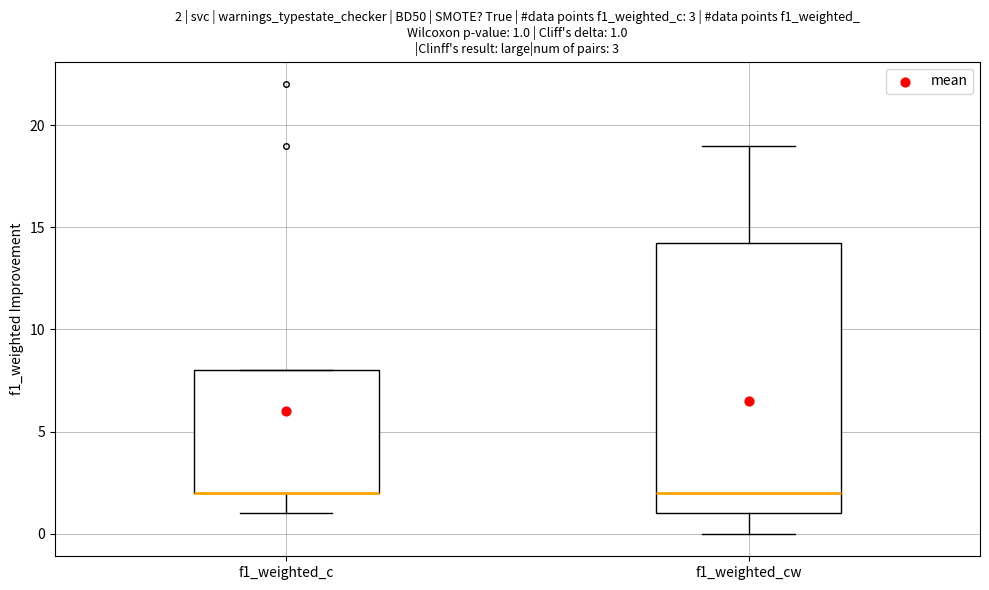

Which box is the tallest, from its lower edge to its upper edge?

f1_weighted_cw